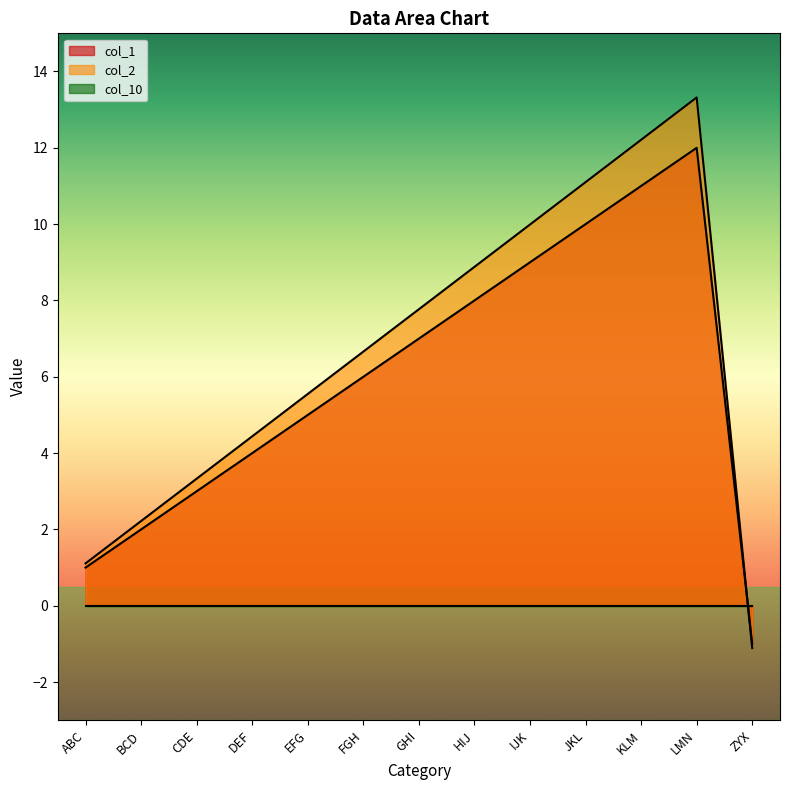

Is it true that col_2 equals 3.3 at BCD?

False